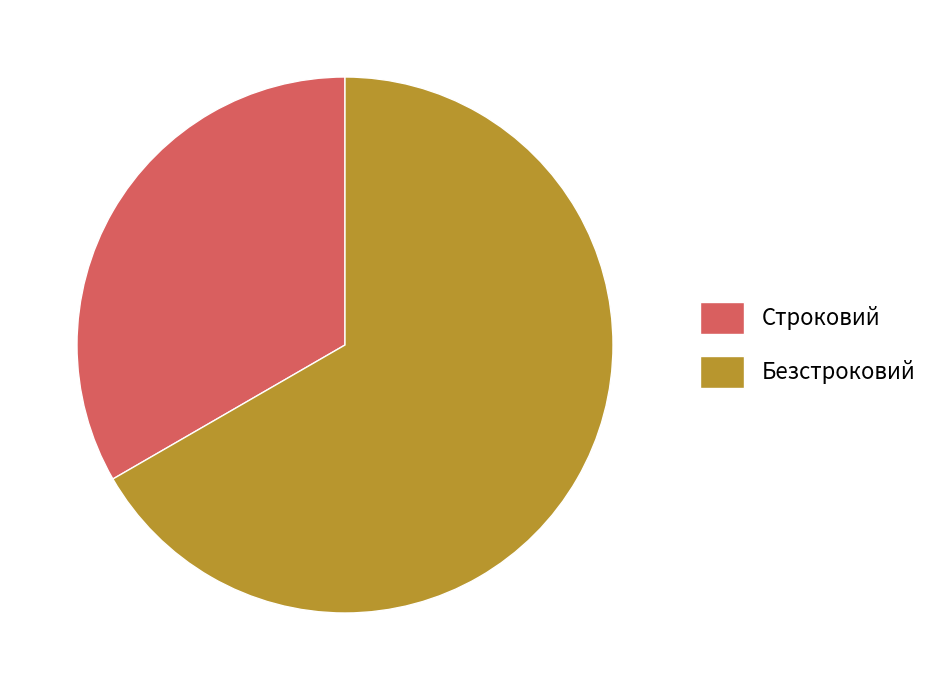

Rank the categories by value from lowest to highest.

Строковий, Безстроковий